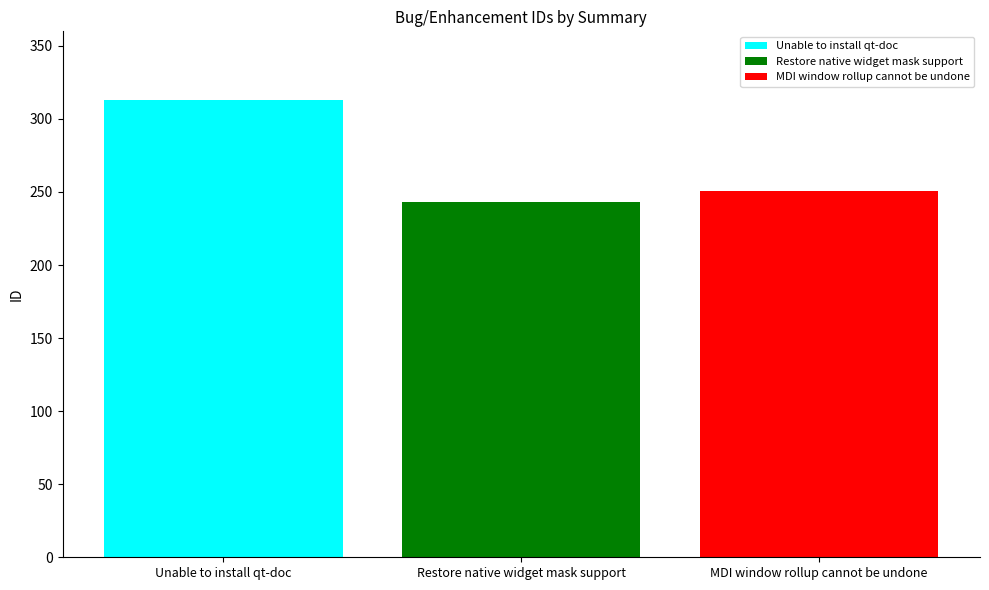

The MDI window rollup cannot be undone series shows 368 at Restore native widget mask support. True or false?

False